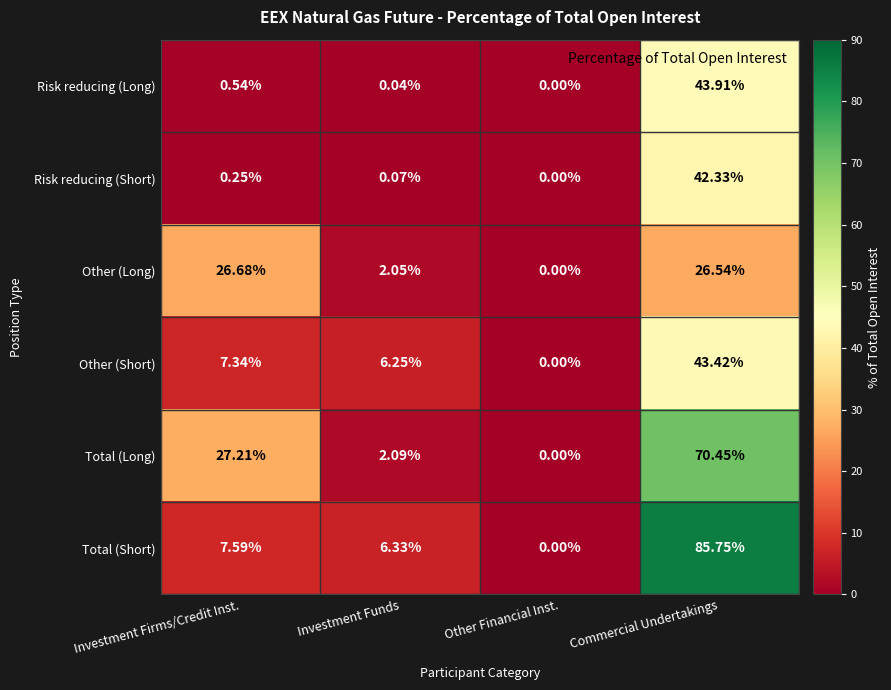

Rank the categories by Other (Long) value from lowest to highest.

Other Financial Inst., Investment Funds, Commercial Undertakings, Investment Firms/Credit Inst.